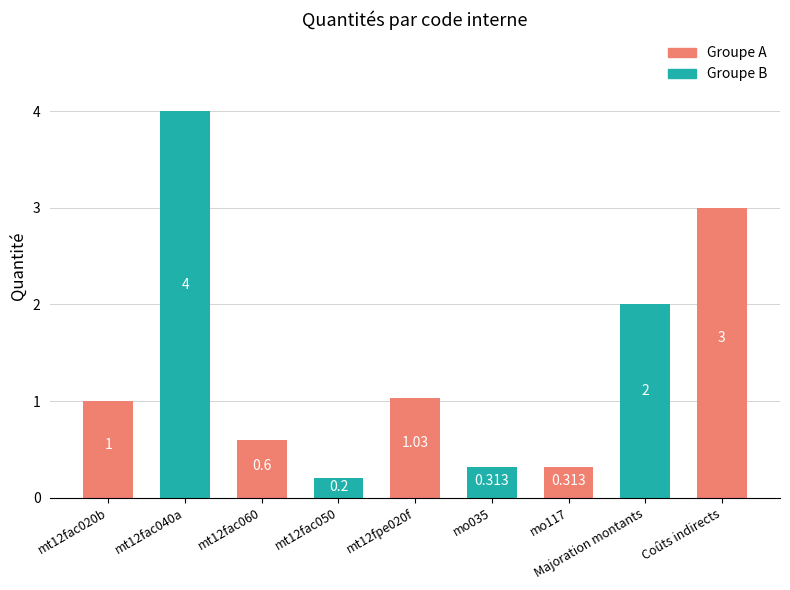

Between Coûts indirects and mt12fac060, which is larger?

Coûts indirects